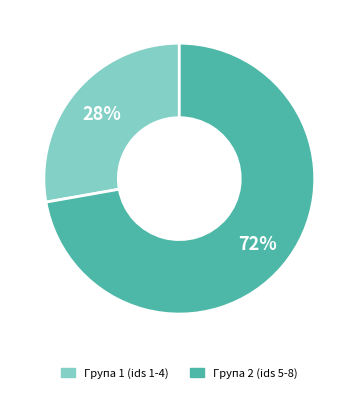

To the nearest percent, what is the difference between the largest and smallest slice percentages?

44%